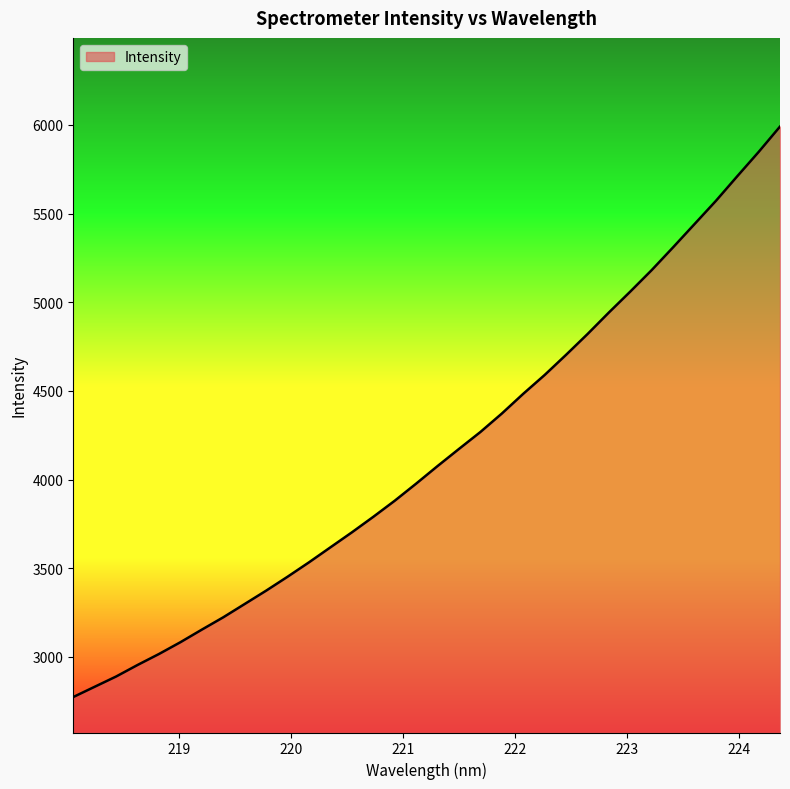

How many distinct data groups are displayed?

1